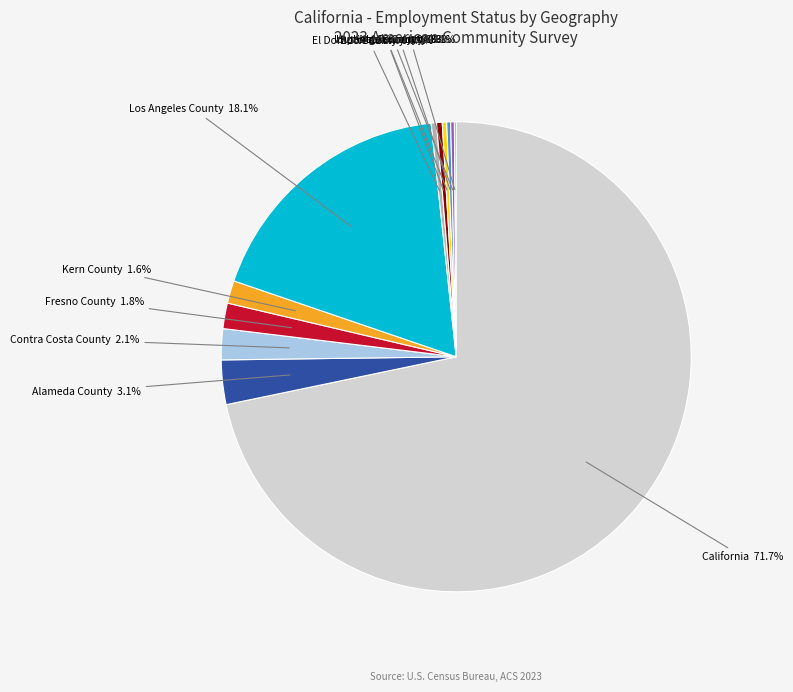

The Fresno County slice represents 9% of the pie. True or false?

False